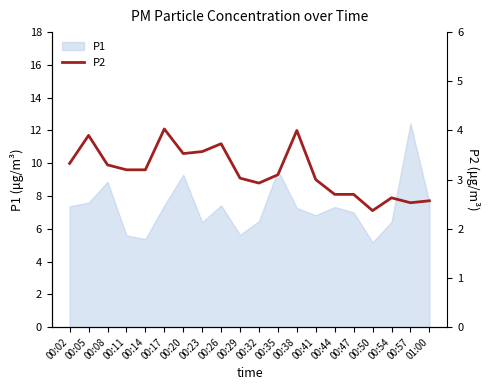

At which label does P1 reach its peak?

00:57